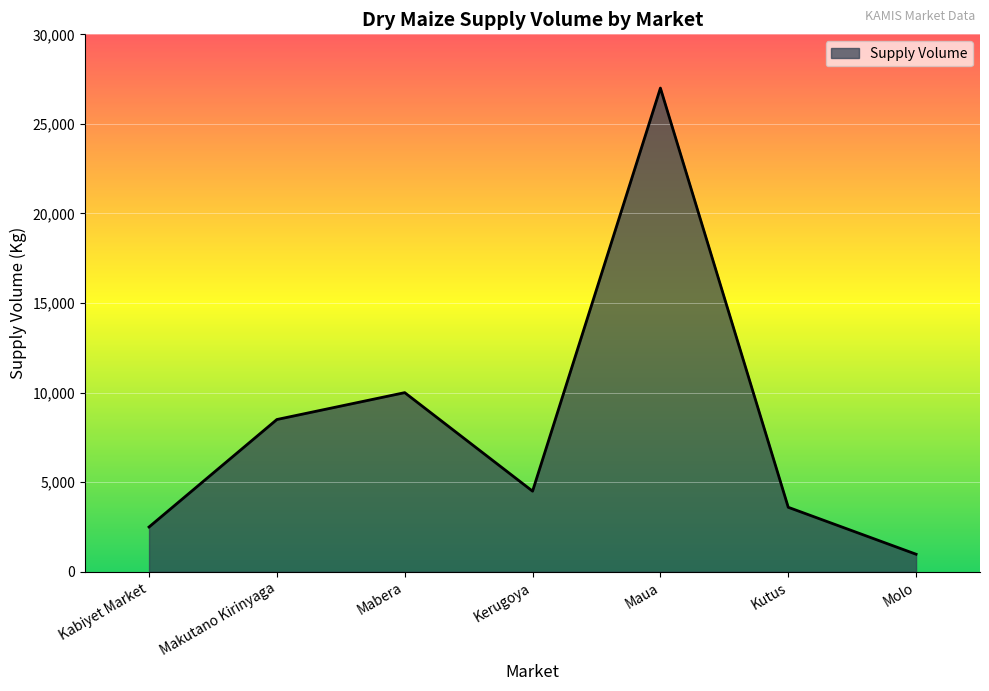

Does the chart display data point markers on the line(s)?

No